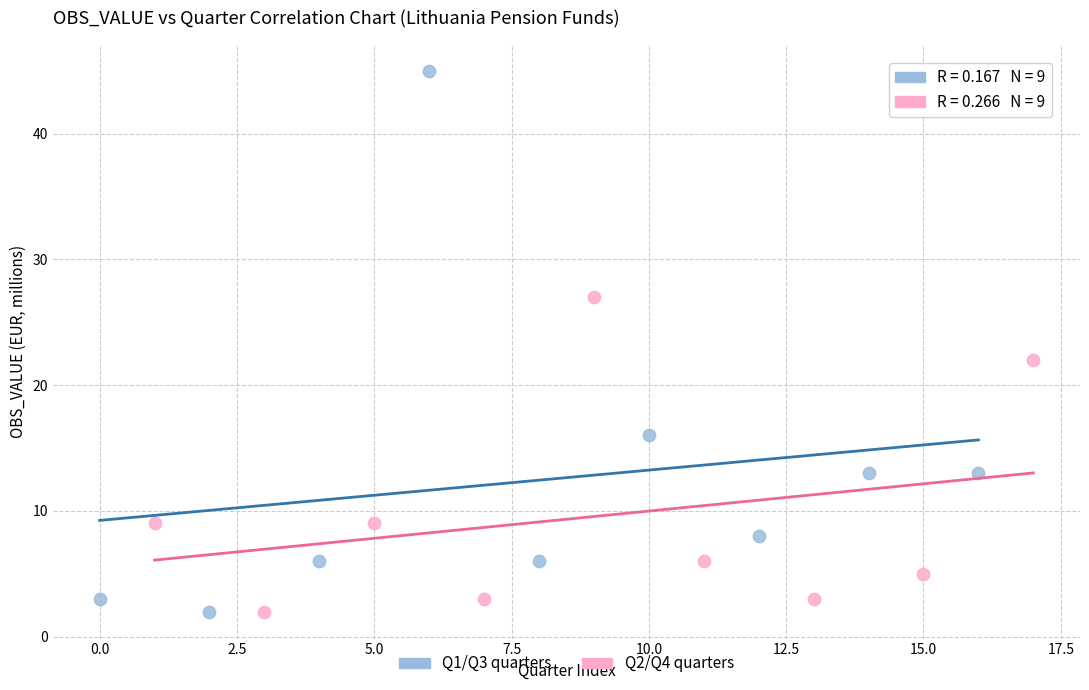

Which series contains the highest Y value?

Q1/Q3 quarters